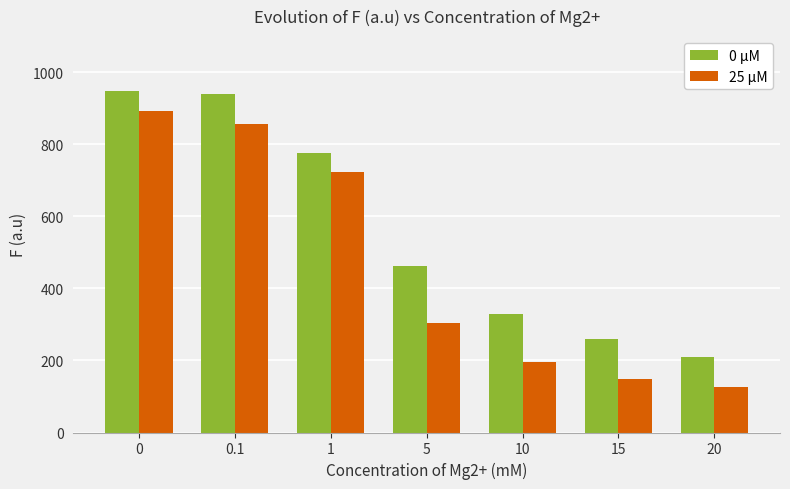

Reading right to left, transcribe all the data shown in this chart.

0 µM: 20=210.6	15=259.9	10=328.9	5=462.6	1=776.5	0.1=939.2	0=947.3
25 µM: 20=125.4	15=148.9	10=196.5	5=303.7	1=724.2	0.1=855.2	0=892.1